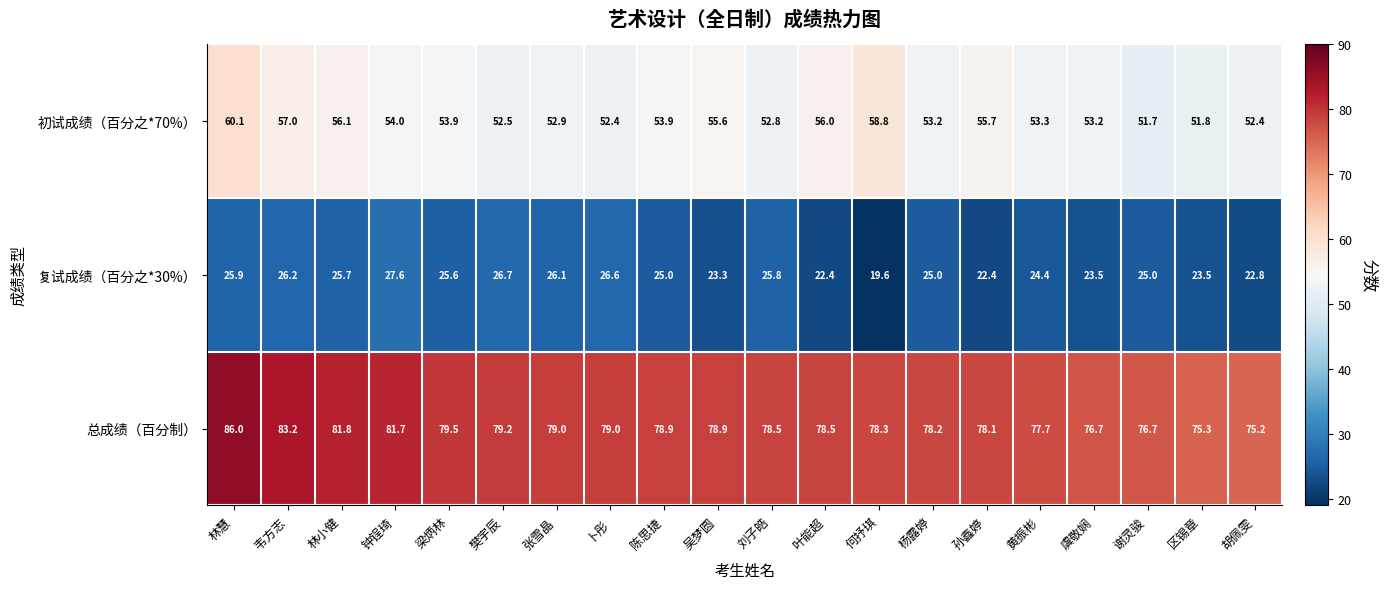

Between 樊宇辰 and 杨露婷, which series saw the biggest shift?

复试成绩（百分之*30%）